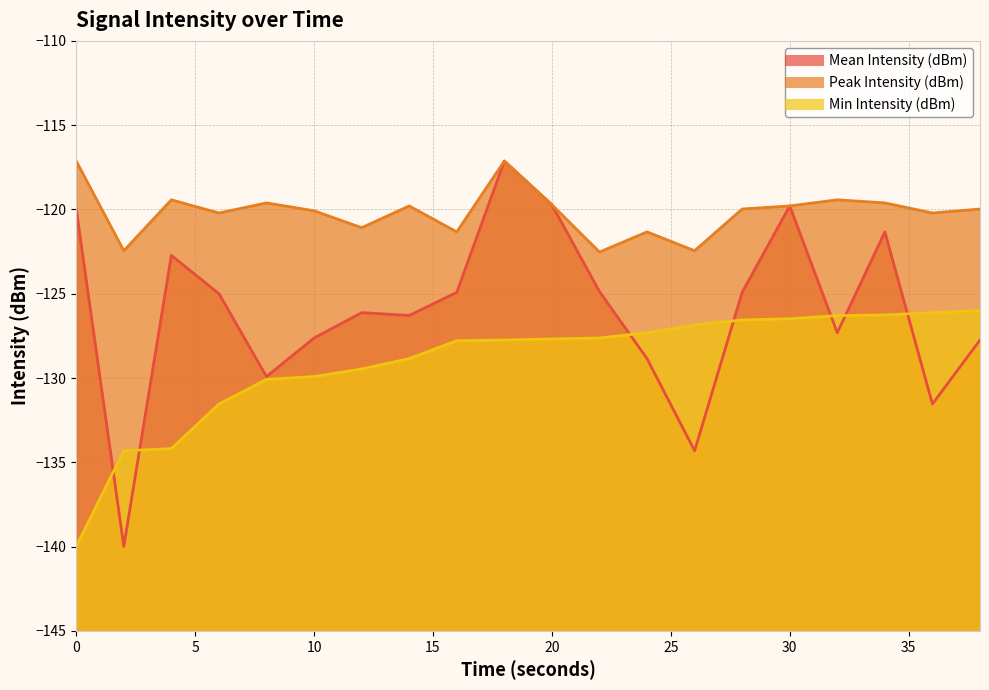

The Peak Intensity (dBm) series shows -119.8 at 14. True or false?

True